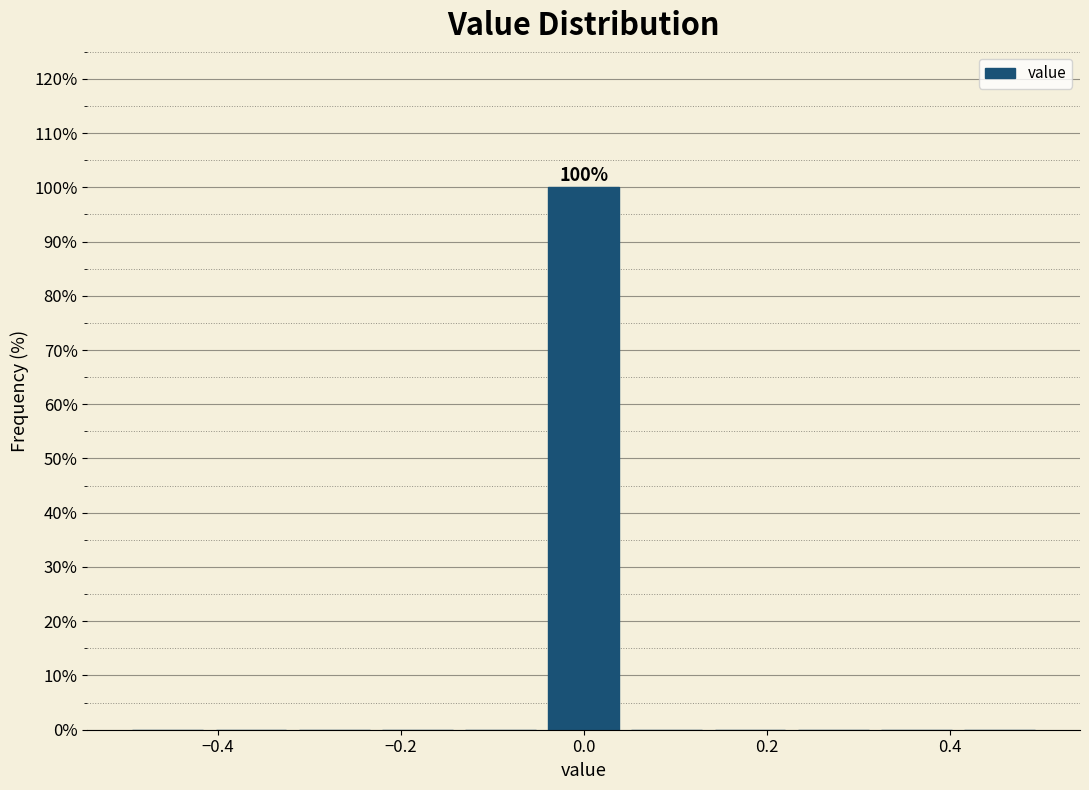

Which range on the x-axis has the tallest bar?

-0.04 to 0.04